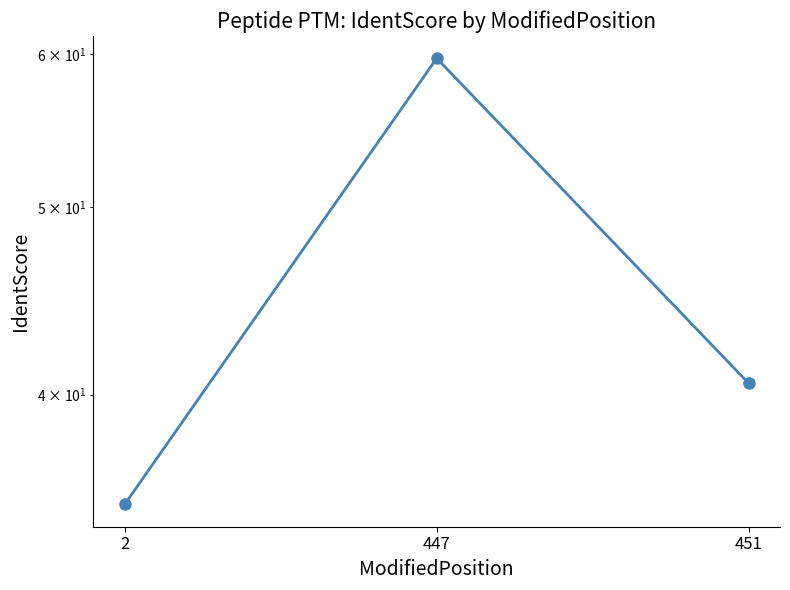

What is the change in value from 447 to 451?

-19.2